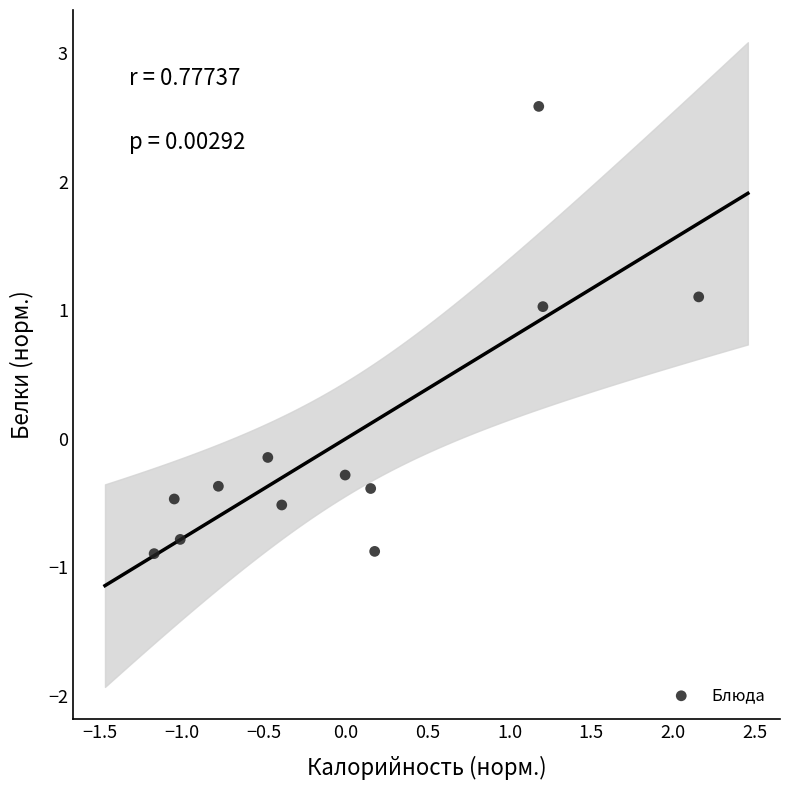

What is the range of X values (max minus min)?

3.3